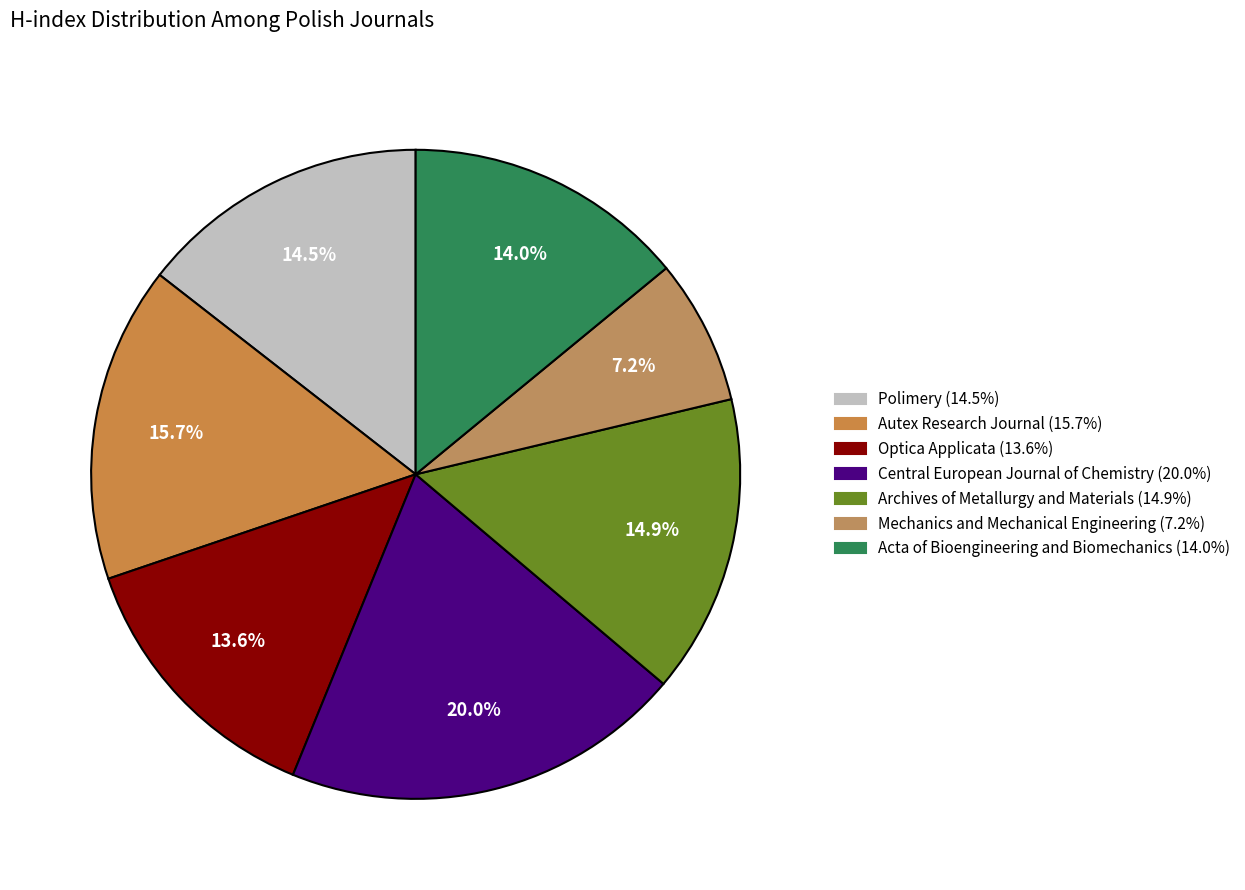

How many slices are in this pie chart?

7